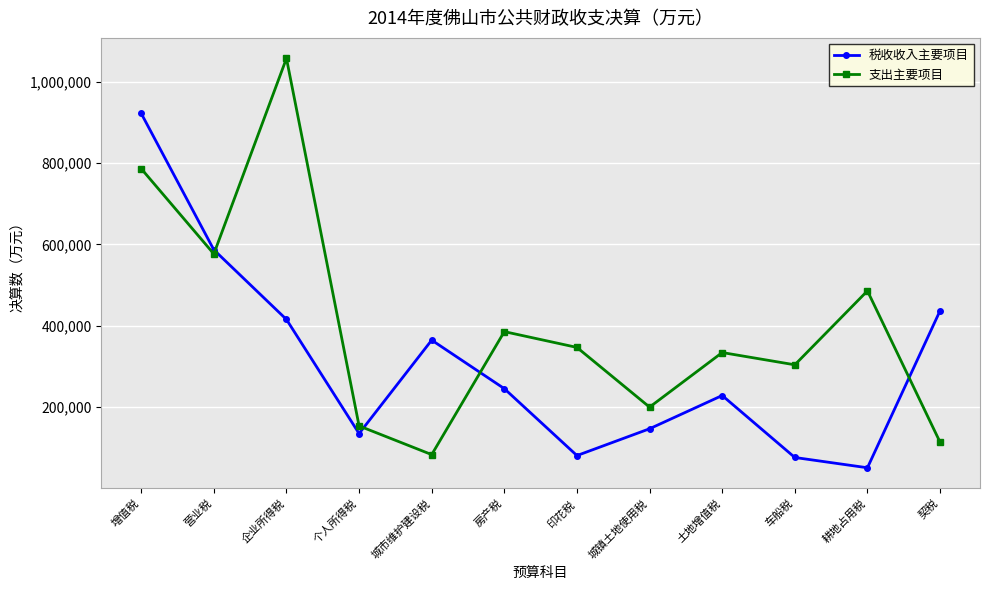

Where is the first local minimum for 支出主要项目?

营业税